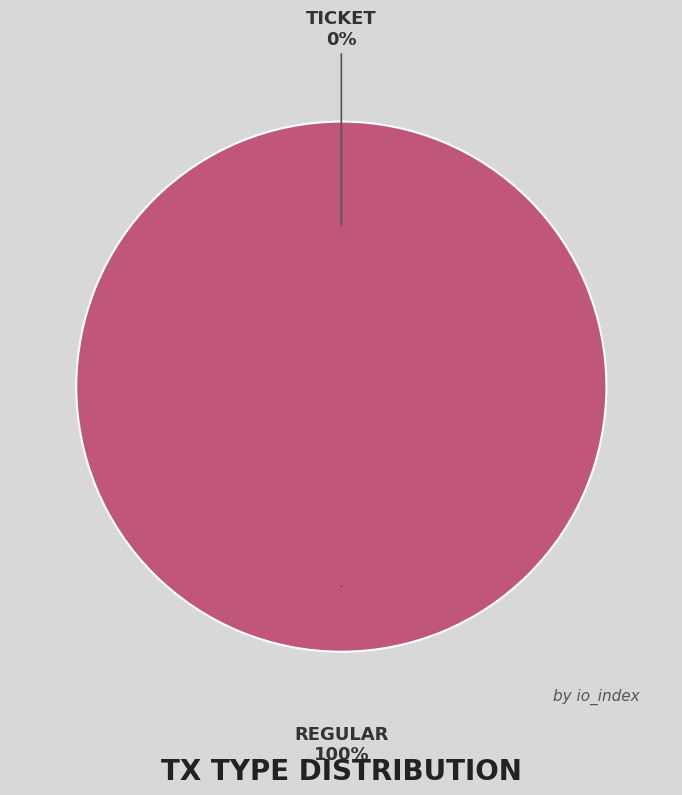

Does Ticket (io_index=0) account for over 50% of the chart?

No